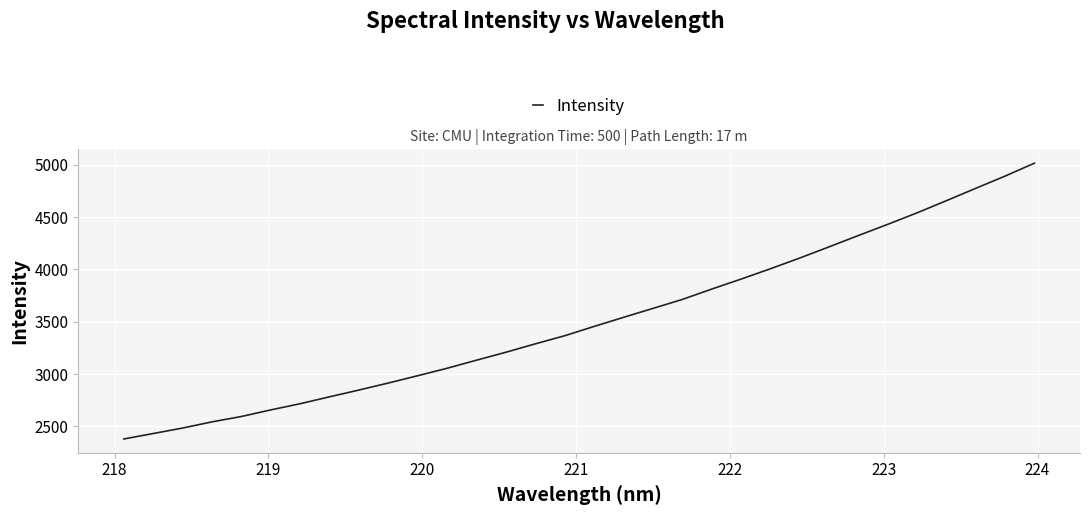

What is the maximum value shown in the chart?

5015.2